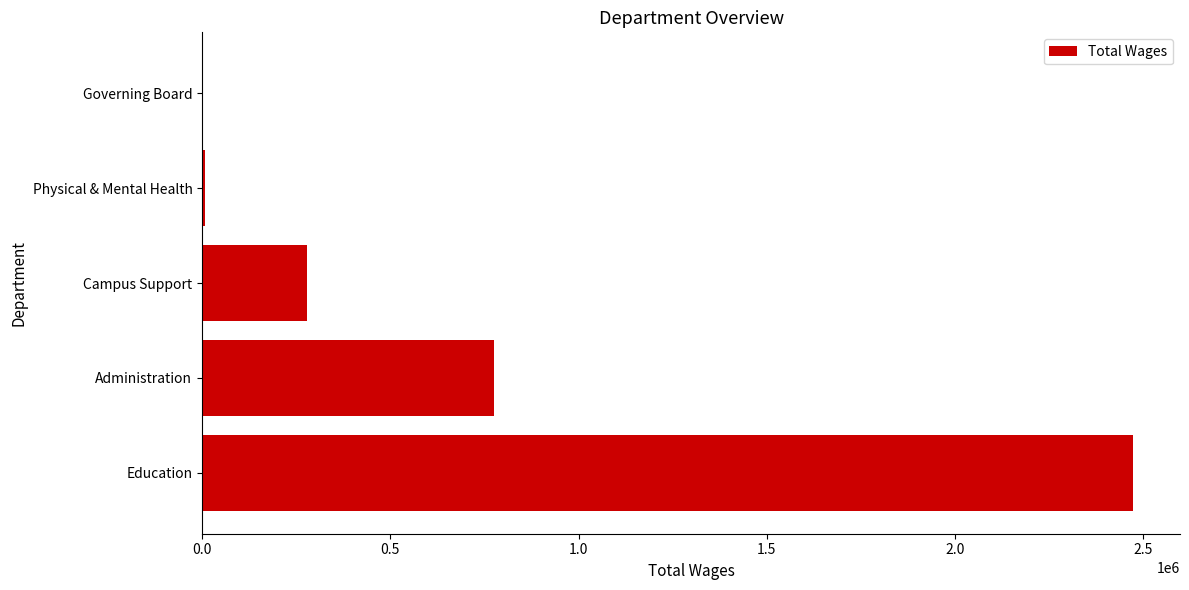

The value at Governing Board is -1313837. True or false?

False